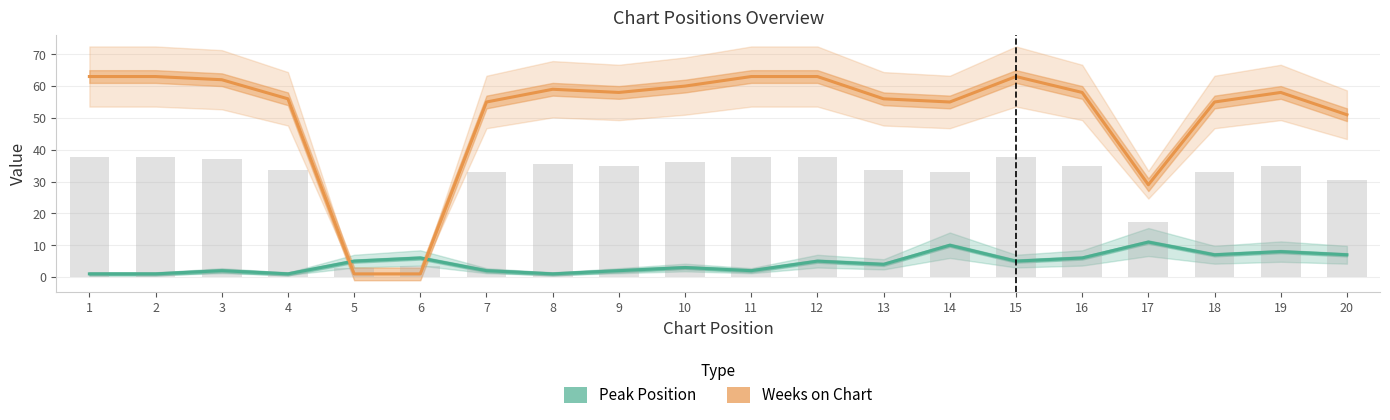

Does the chart contain stacked bars?

No